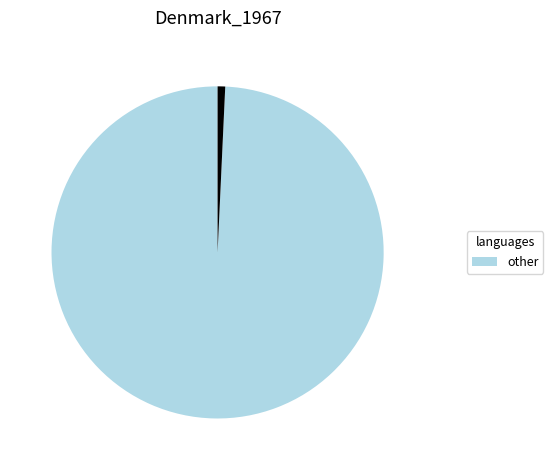

Does any single category account for the majority?

Yes